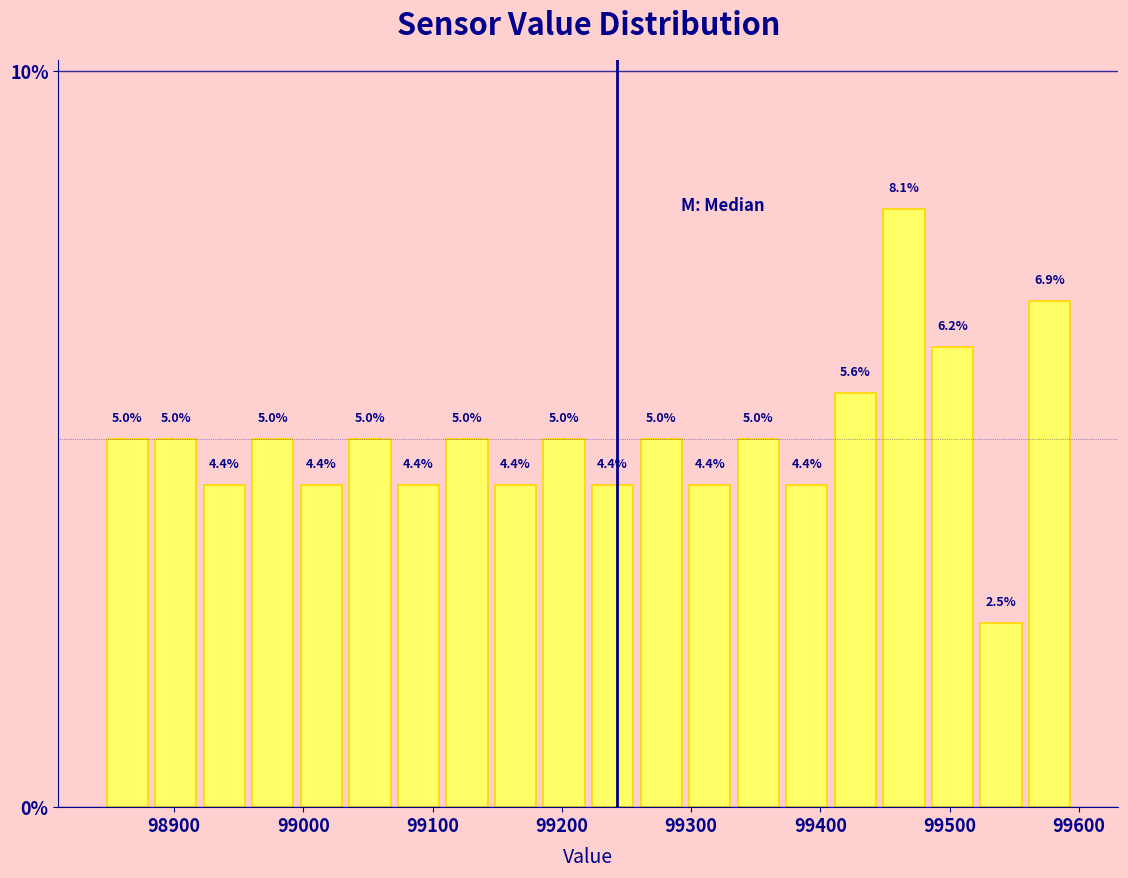

Read against the x-axis, roughly where is the centre of the tallest bar?

99460